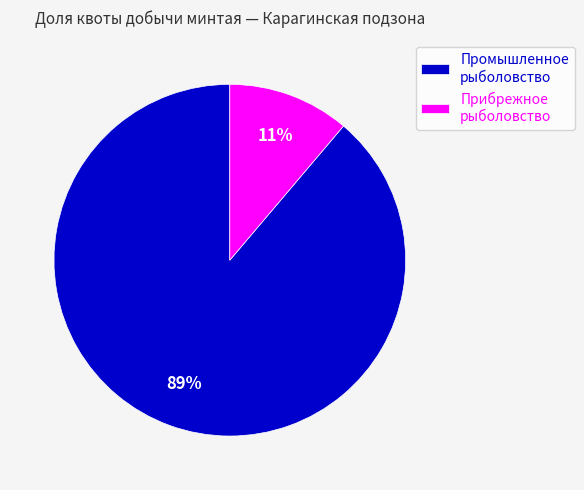

What percentage is the Прибрежное рыболовство slice, to the nearest percent?

11%